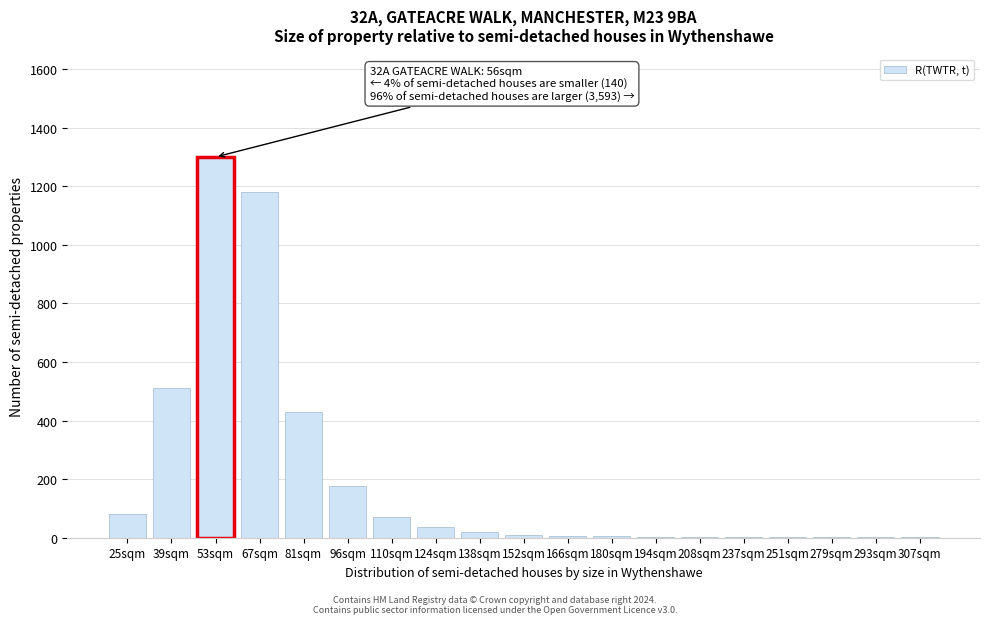

True or false: the data shows 64 at 96sqm.

False